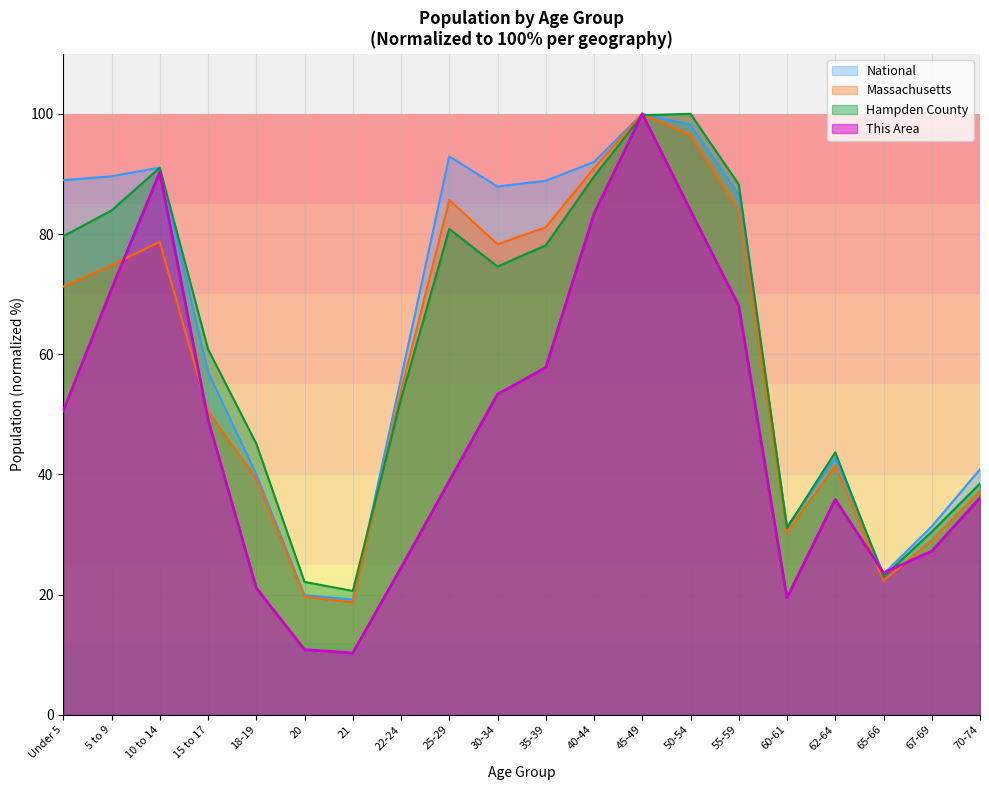

At which category does Massachusetts reach its first local peak?

10 to 14